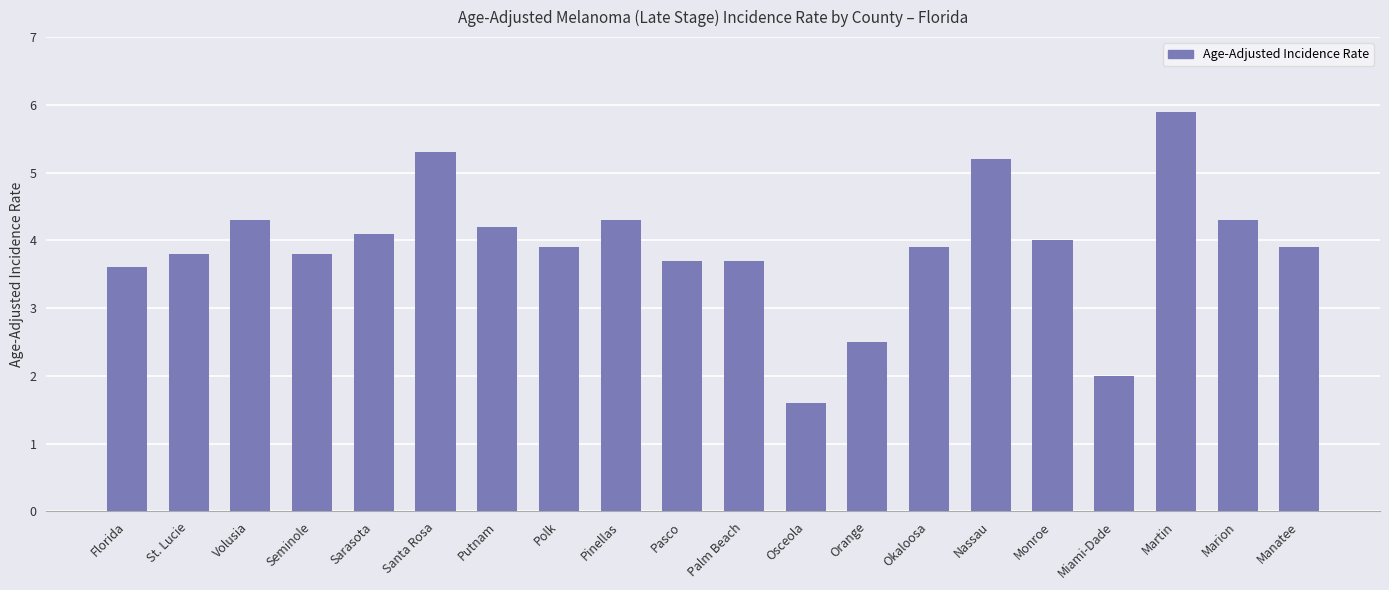

The value at Nassau is 5.2. True or false?

True